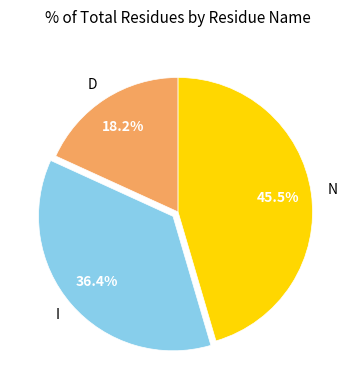

True or false: D accounts for 11% of the total.

False